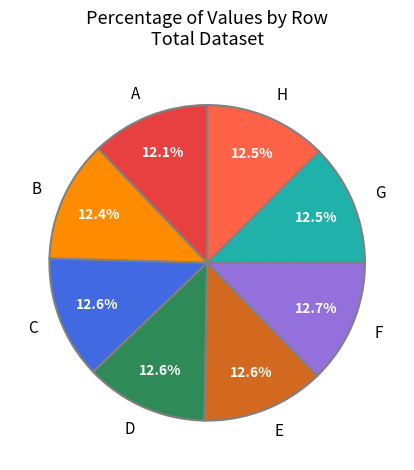

What portion of the pie excludes G?

87.5%